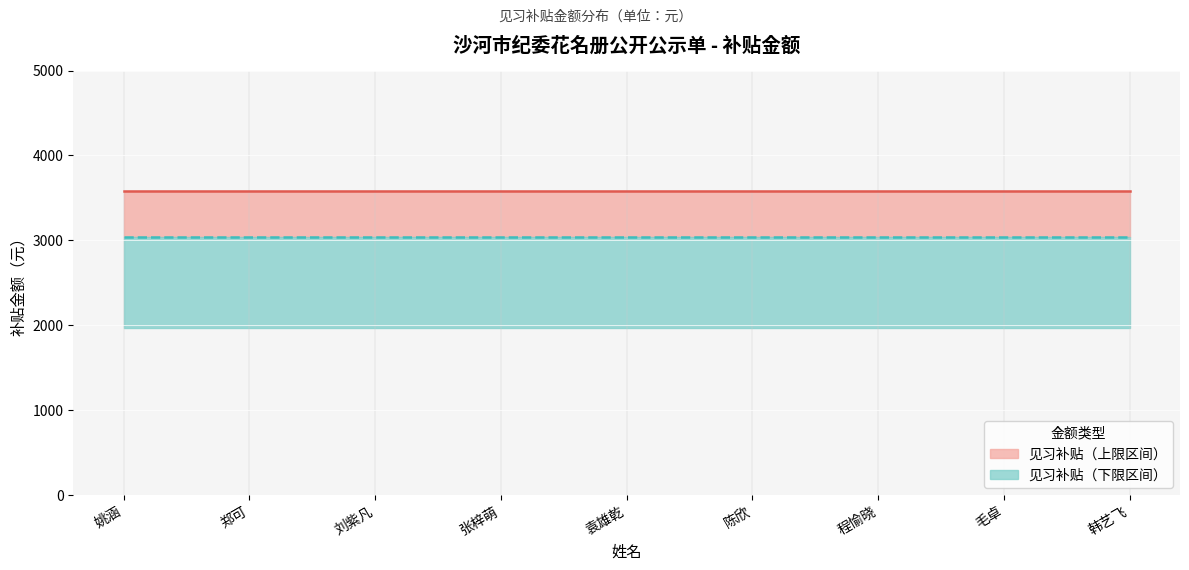

How many lines are shown in the chart?

2